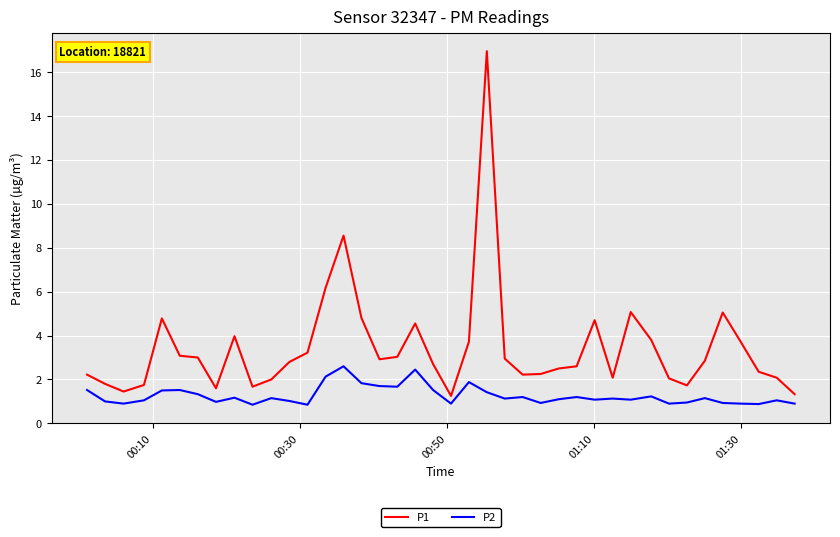

Count the number of categories in the chart.

40